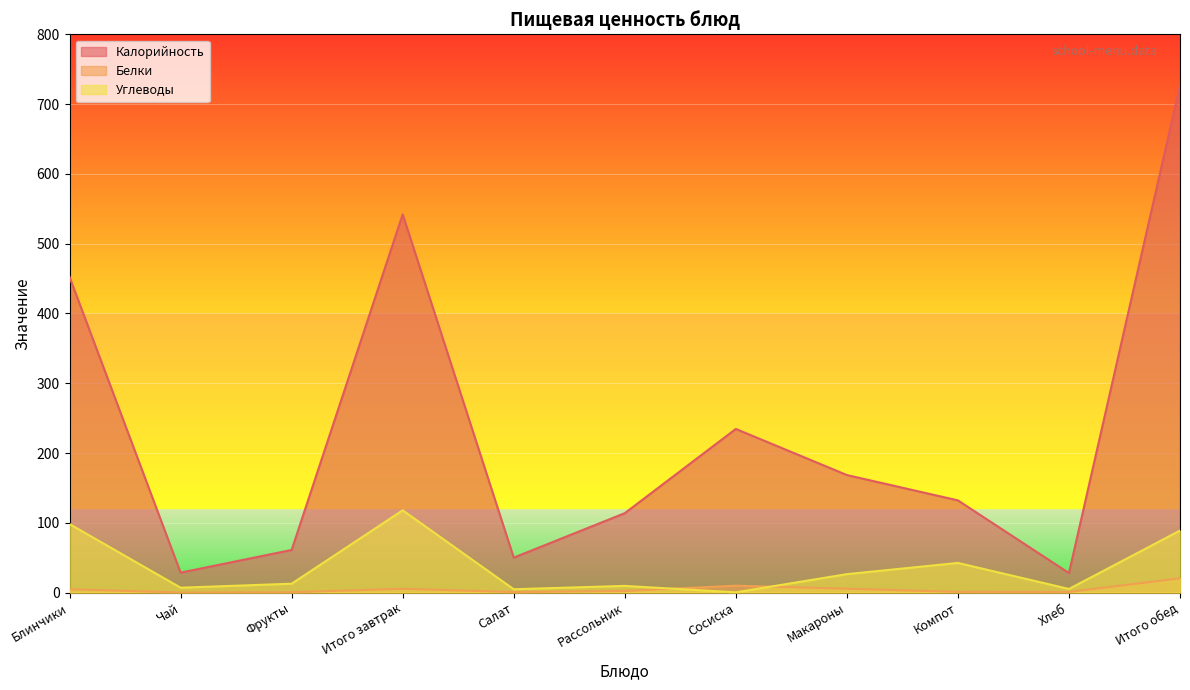

True or false: Белки and Калорийность intersect in this chart.

False